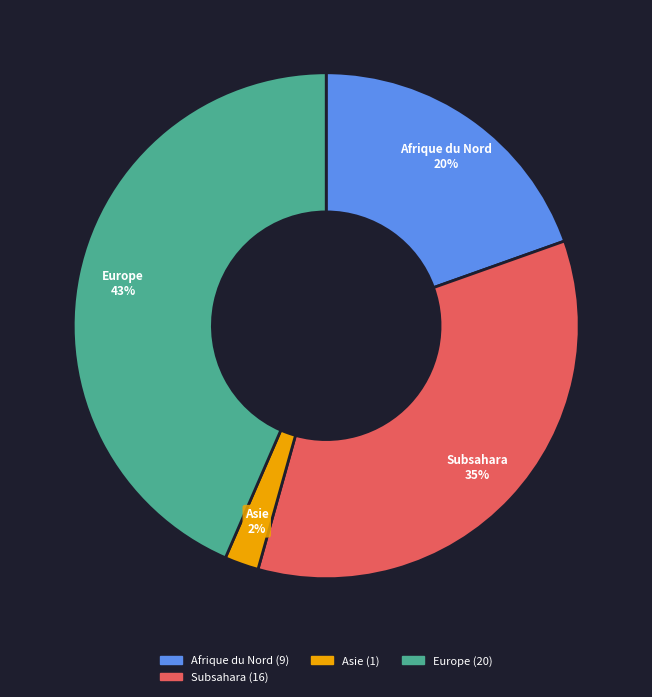

Does any single category account for the majority?

No